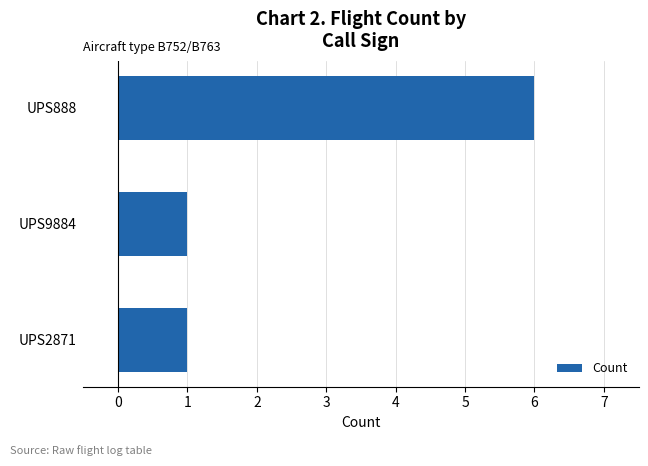

What is the change in value from UPS888 to UPS9884?

-5